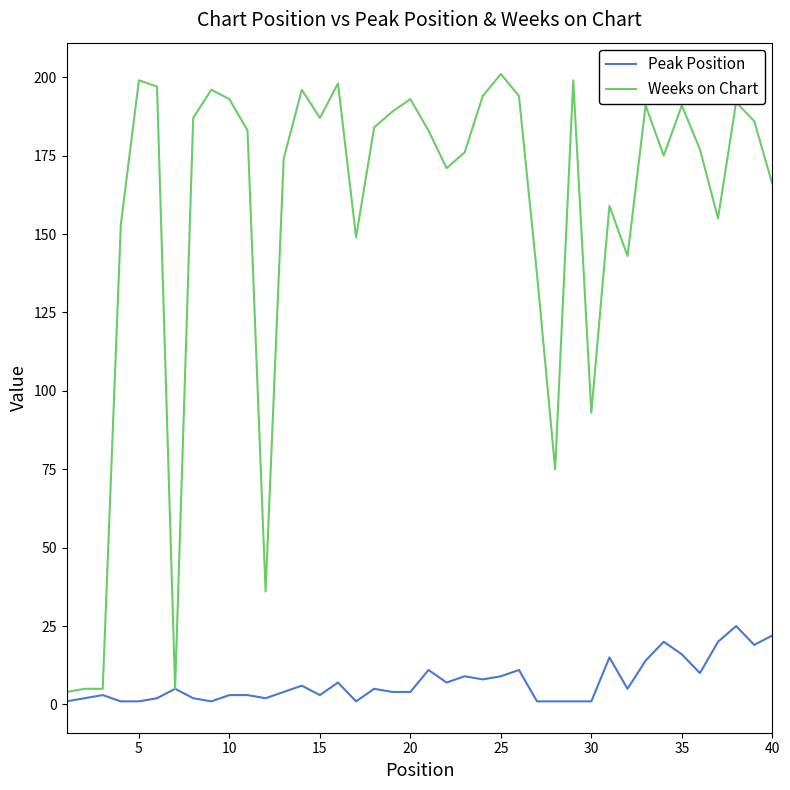

Which series has the largest range (max minus min)?

Weeks on Chart